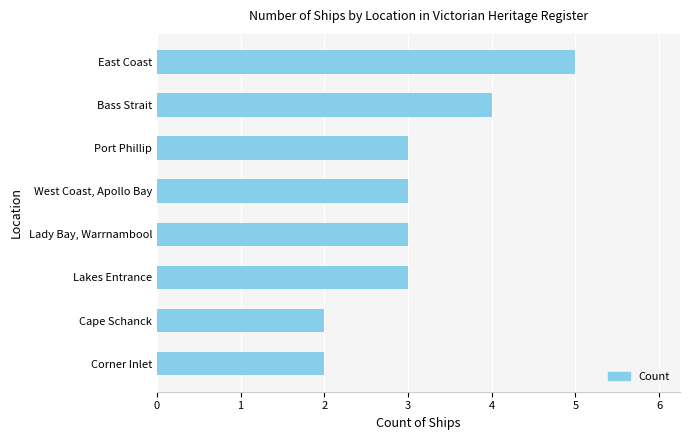

What is the label of the 3rd bar from the bottom?

Lakes Entrance